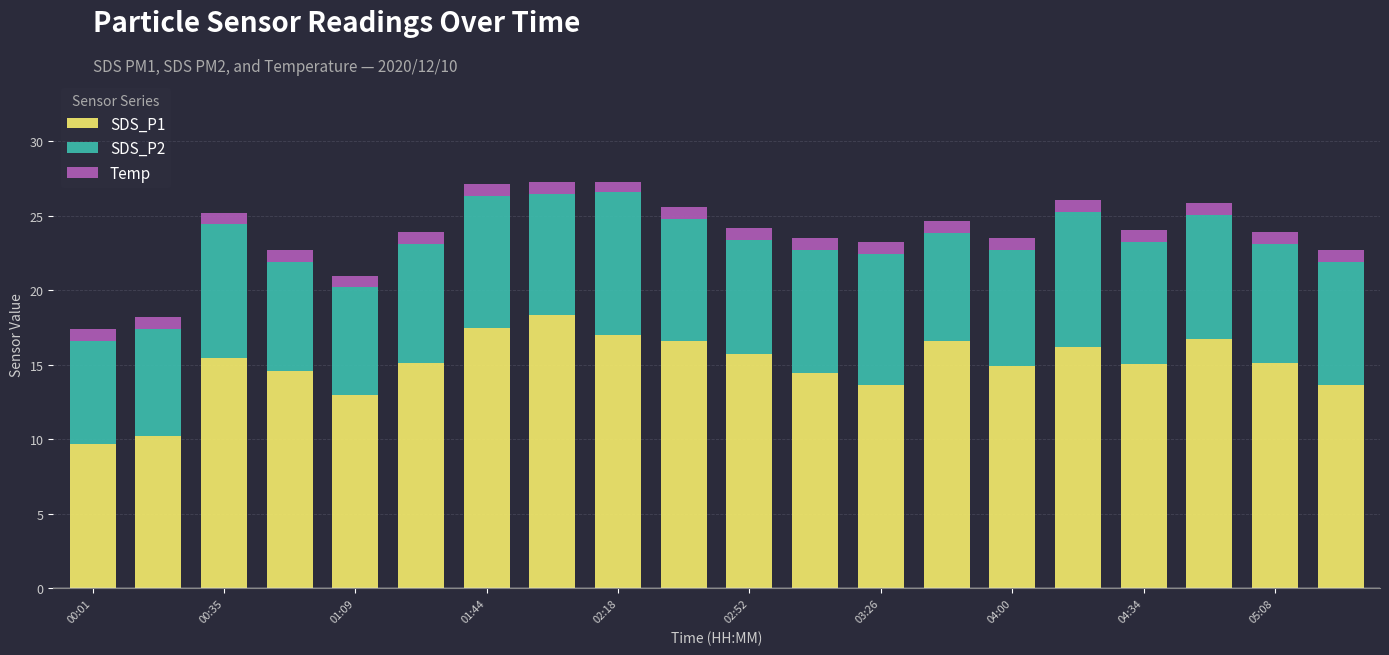

What is the highest value of the SDS_P1 series?

18.3